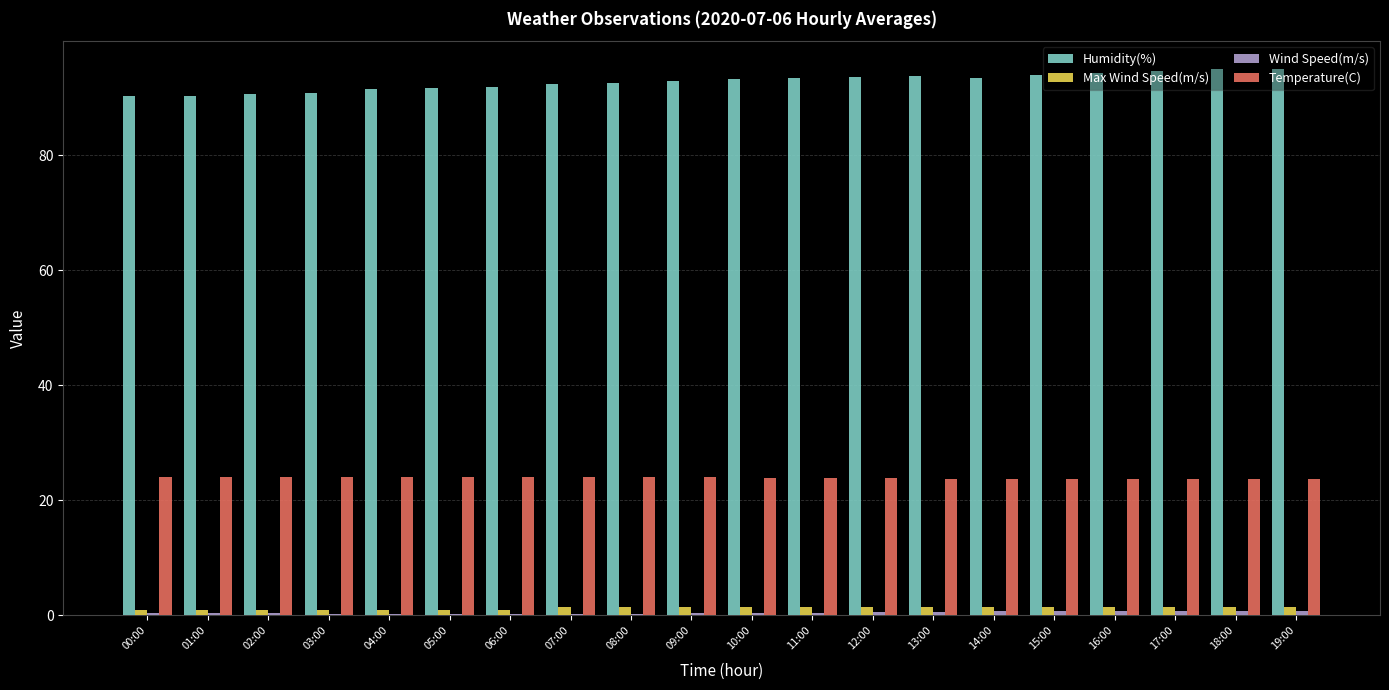

The Temperature(C) series shows 23.8 at 13:00. True or false?

True